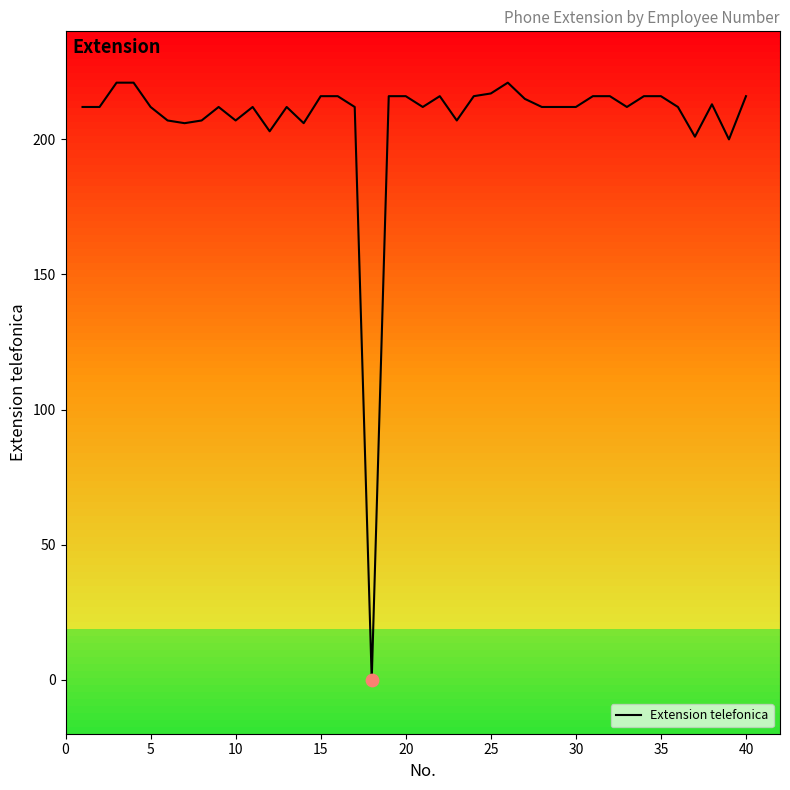

What is the maximum value shown in the chart?

221